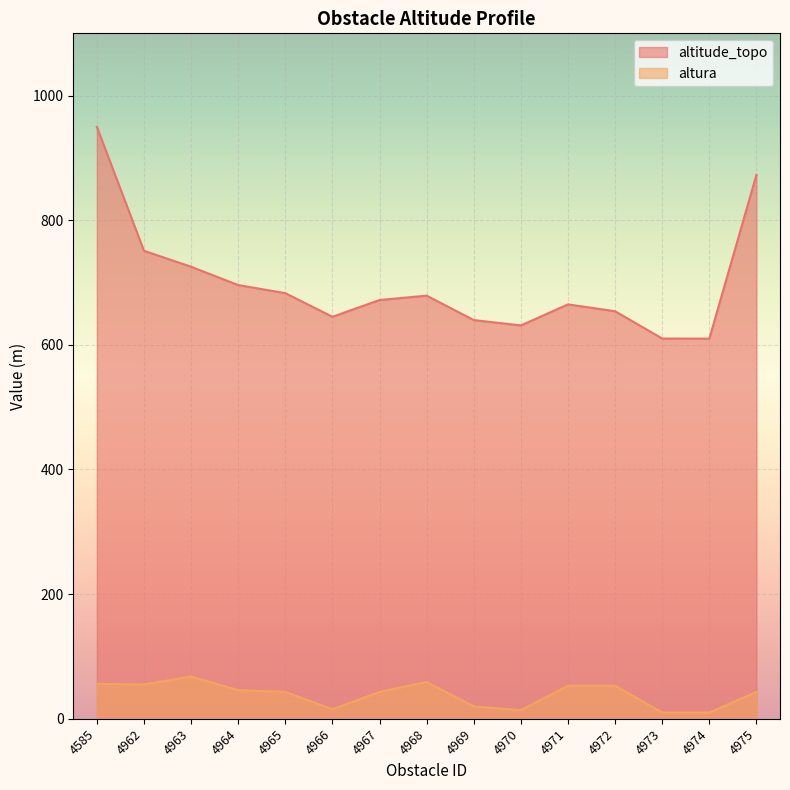

True or false: altura has a value of 28.1 at 4965.

False